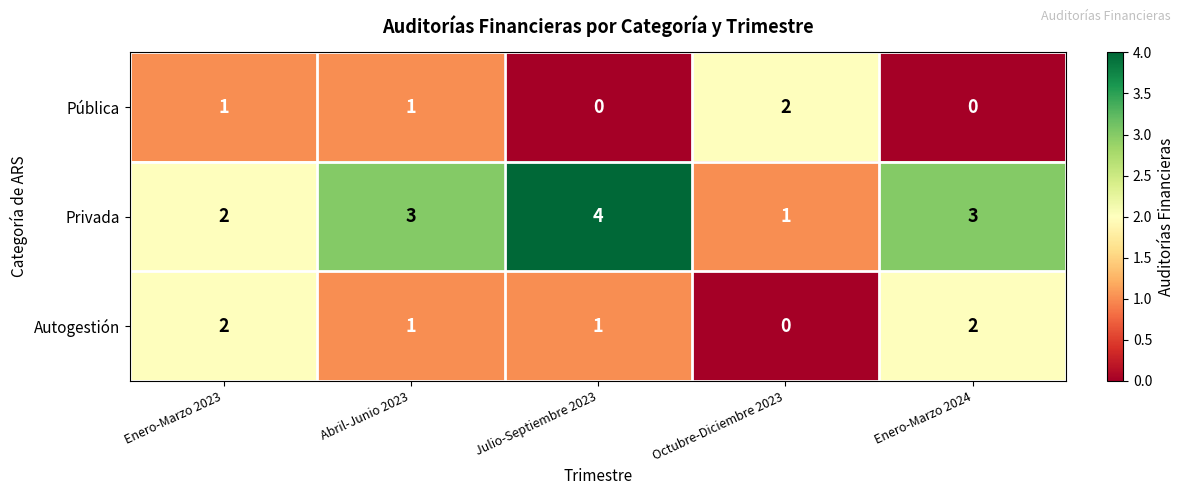

How many categories are shown in the chart?

5